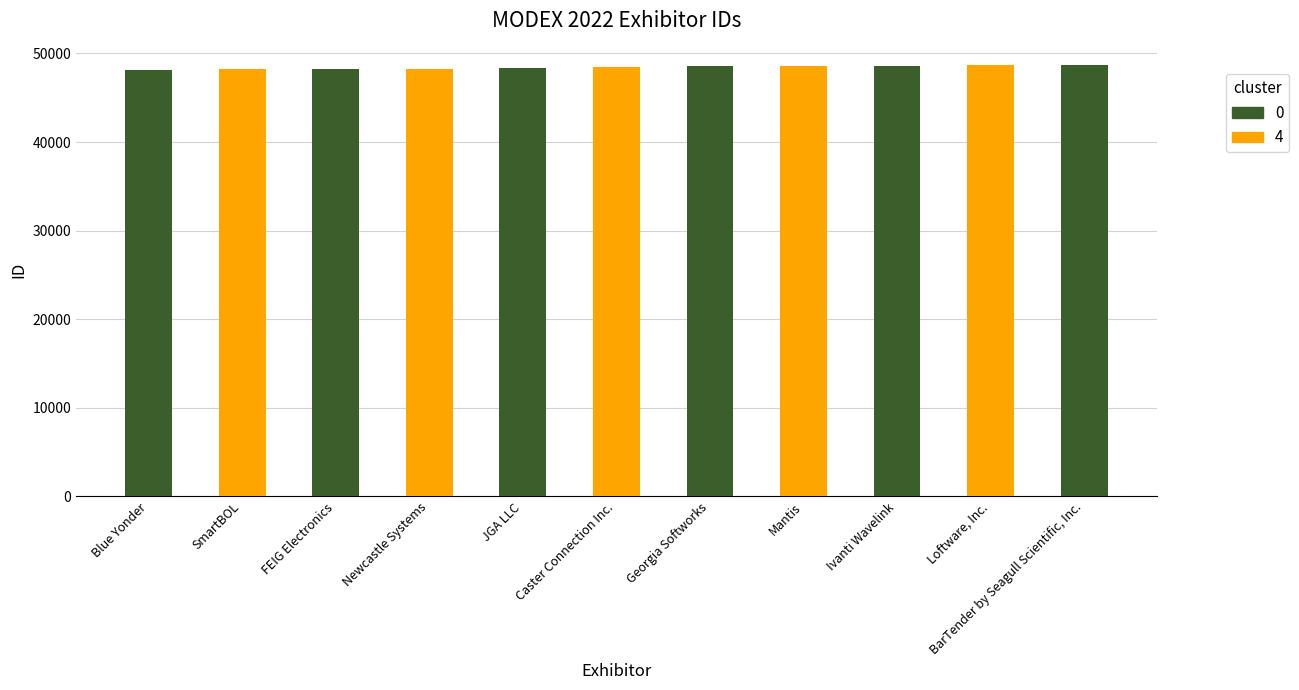

Read the value at Mantis, to the nearest 10.

48590